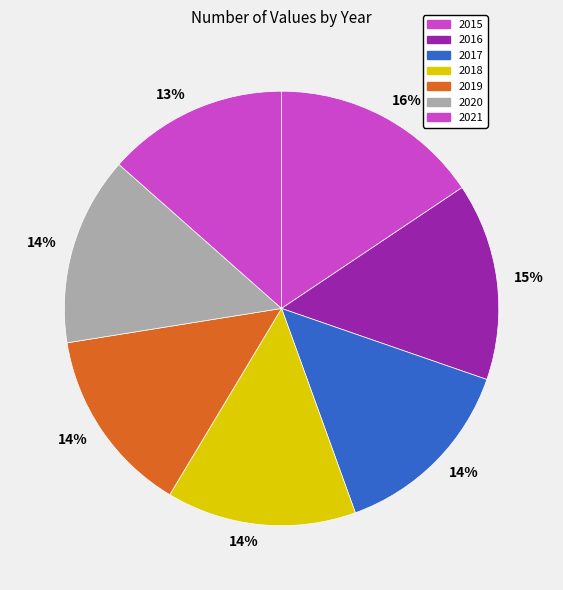

How many segments does this pie chart have?

7